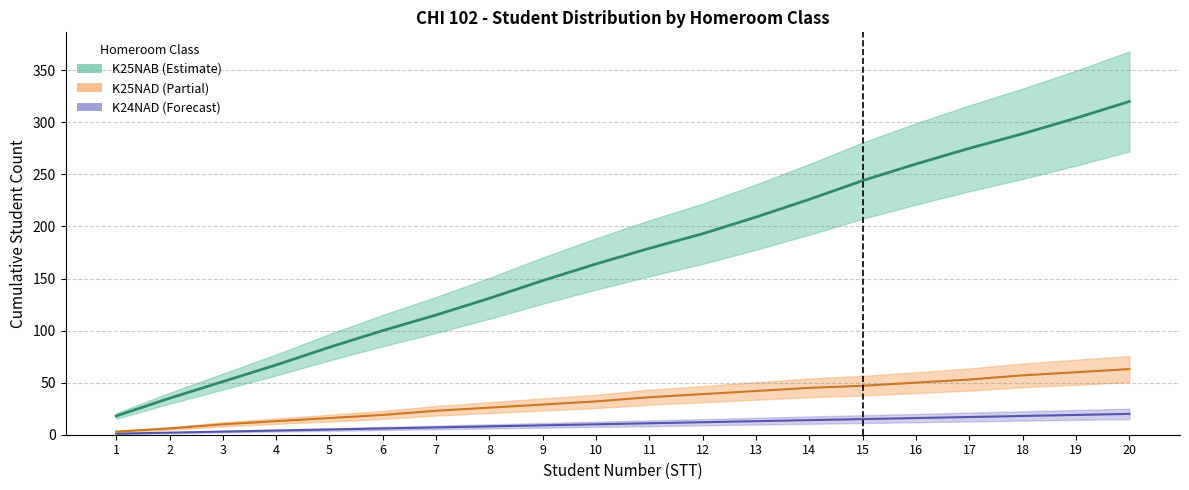

True or false: K25NAD and K24NAD intersect in this chart.

False